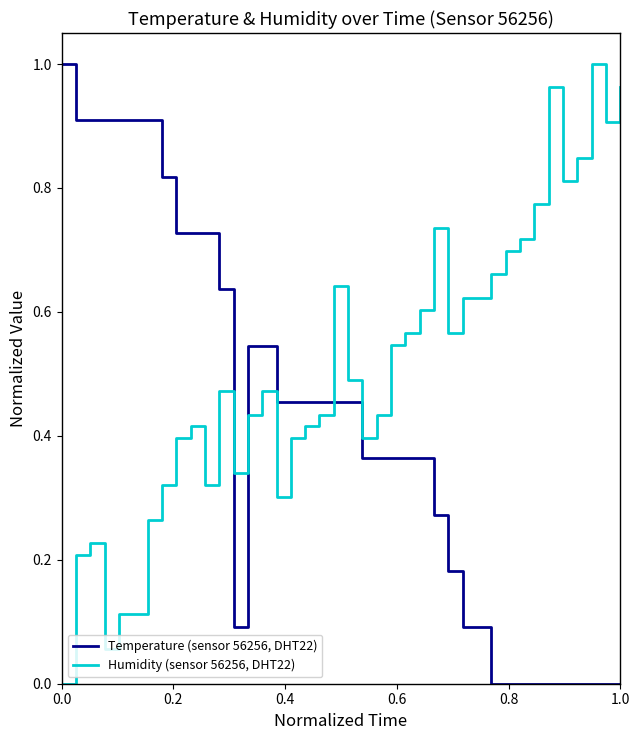

True or false: Humidity (sensor 56256, DHT22) and Temperature (sensor 56256, DHT22) cross at least once.

True